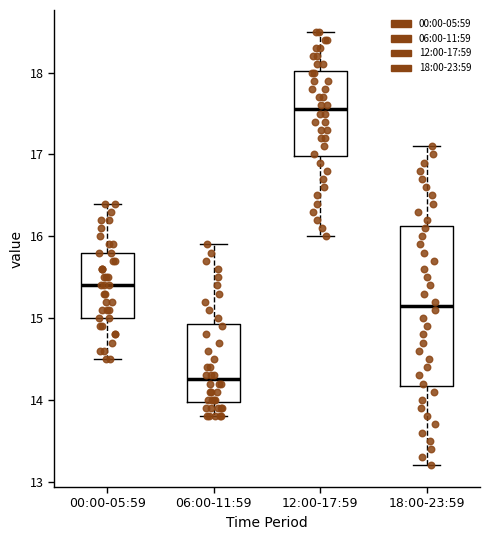

Comparing the boxes themselves (not the whiskers), which one is the tallest?

18:00-23:59